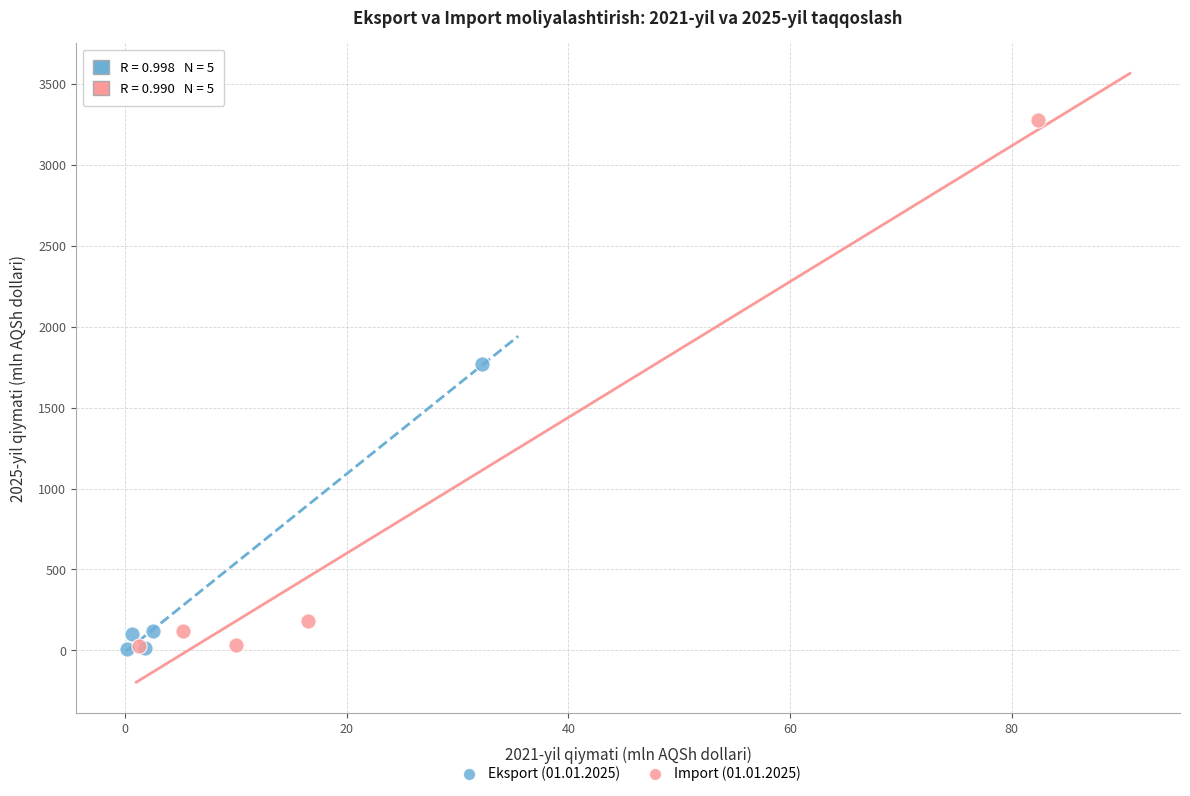

What are all the series names shown in the legend?

Eksport (01.01.2025), Import (01.01.2025)